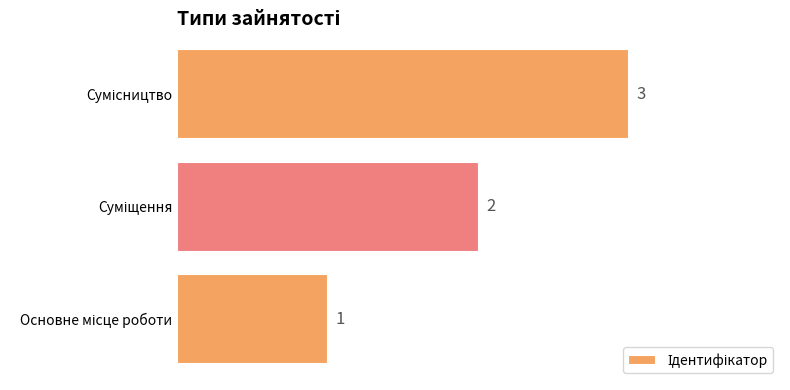

What is the maximum value shown in the chart?

3